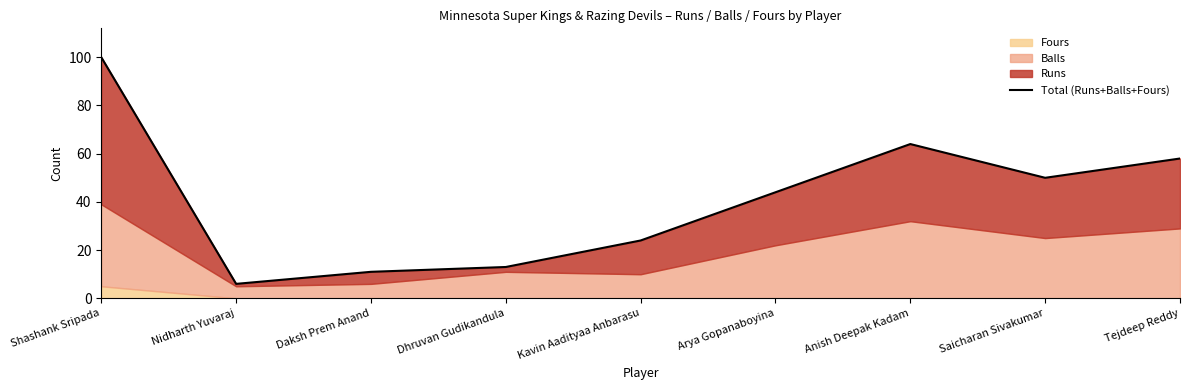

List the labels in order of value, smallest first.

Nidharth Yuvaraj, Daksh Prem Anand, Dhruvan Gudikandula, Kavin Aadityaa Anbarasu, Arya Gopanaboyina, Saicharan Sivakumar, Tejdeep Reddy, Anish Deepak Kadam, Shashank Sripada